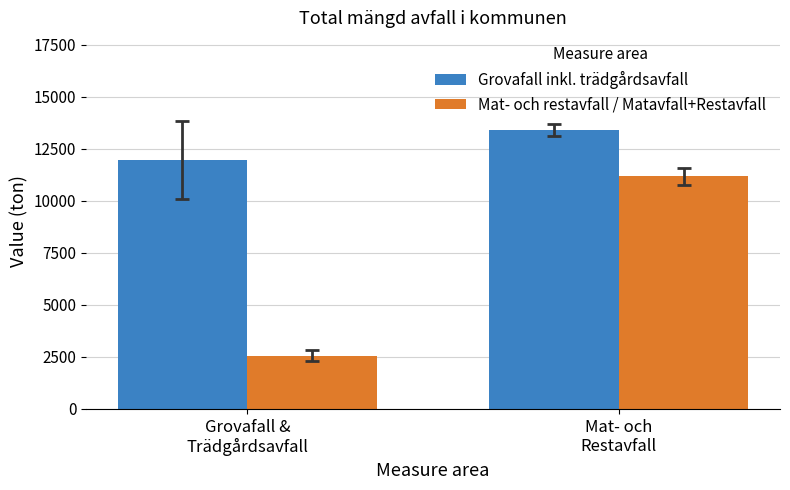

What is the sum of the Mat- och restavfall / Matavfall+Restavfall values at Mat- och
Restavfall and Grovafall &
Trädgårdsavfall?

13741.4